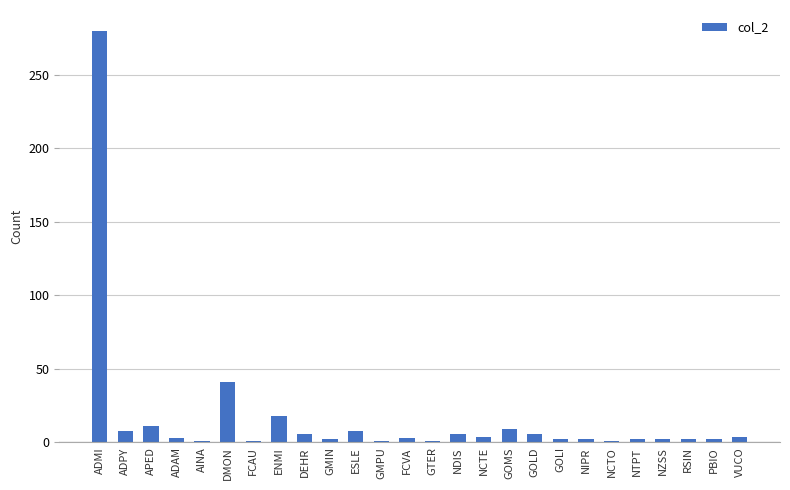

Is it true that the value at DMON is 41?

True